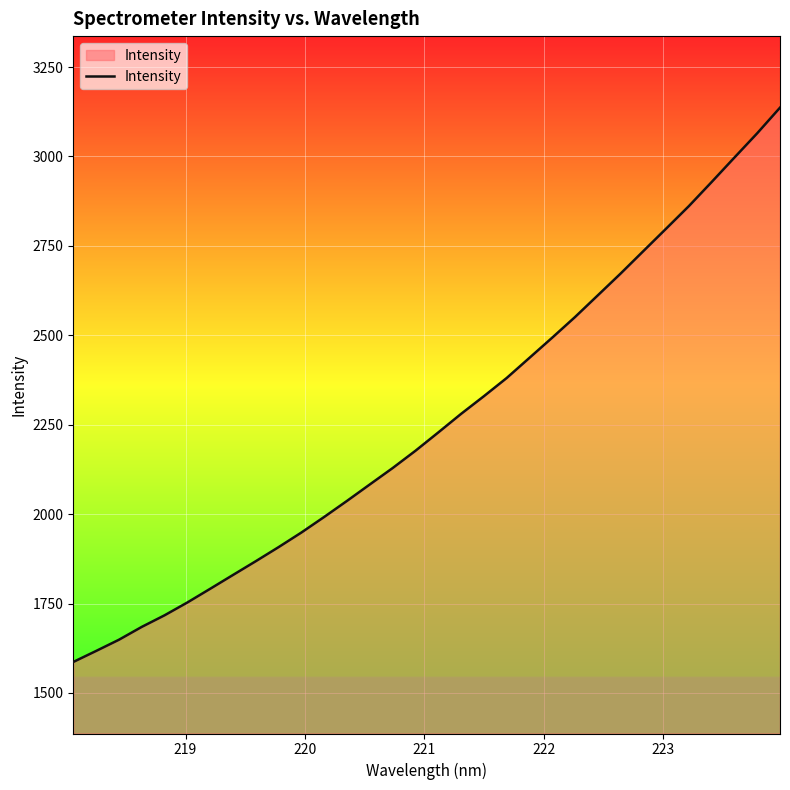

What is the maximum value shown in the chart?

3136.6